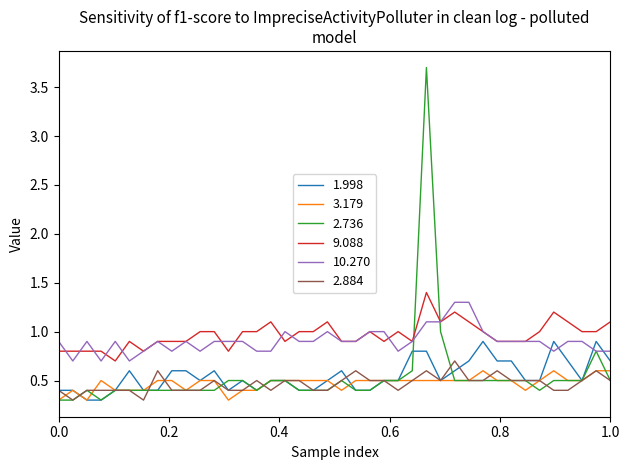

True or false: 2.884 and 10.270 intersect in this chart.

False